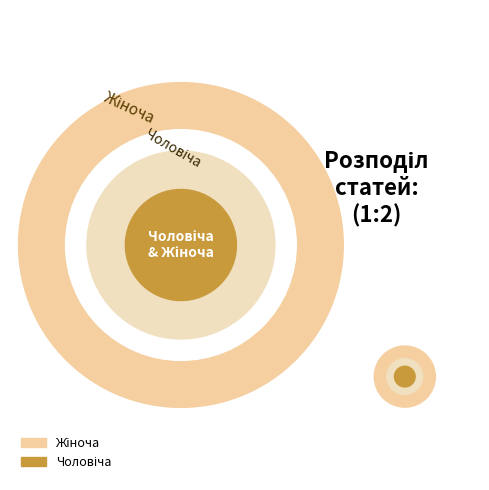

Is it true that Чоловіча is 45% of the pie?

False